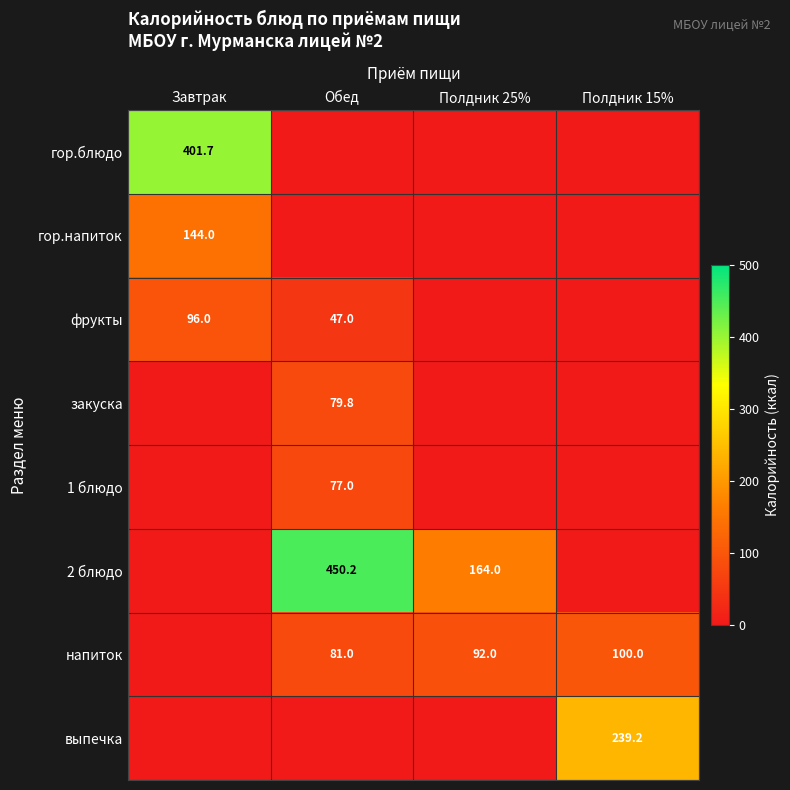

Is the value of гор.напиток at Завтрак greater than the value of гор.блюдо at Завтрак?

No